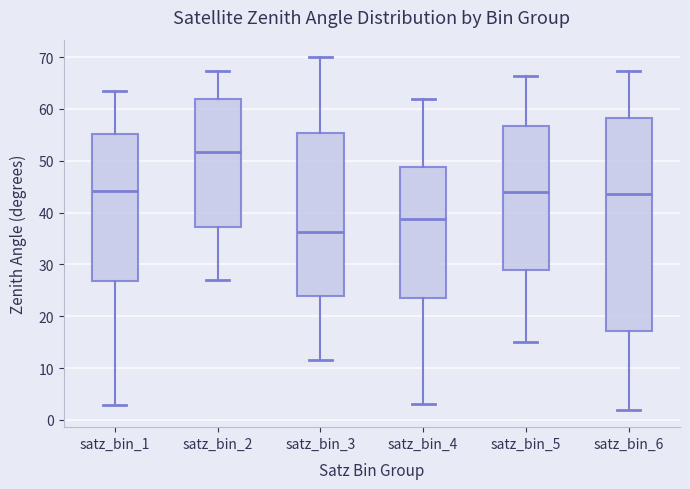

Which box has the lowest median line?

satz_bin_3